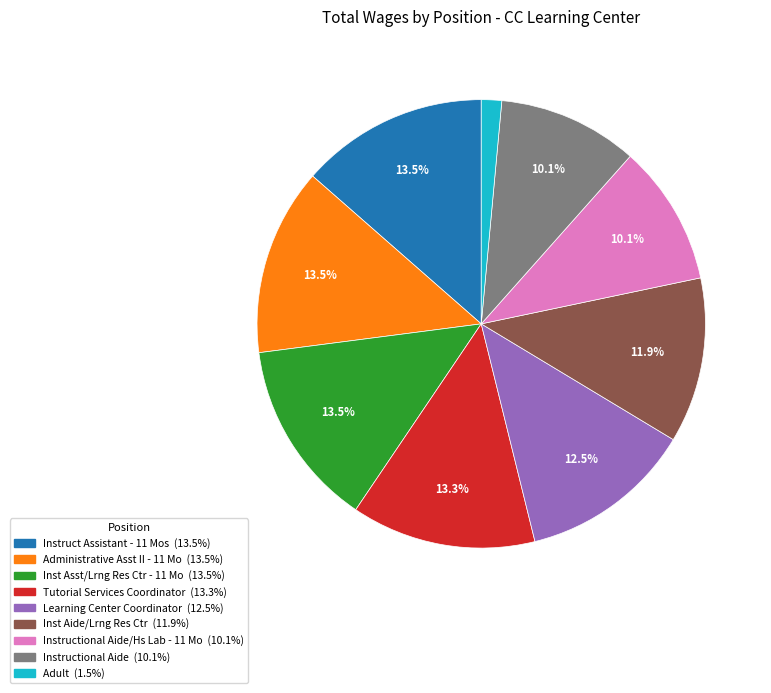

Does any single category account for the majority?

No